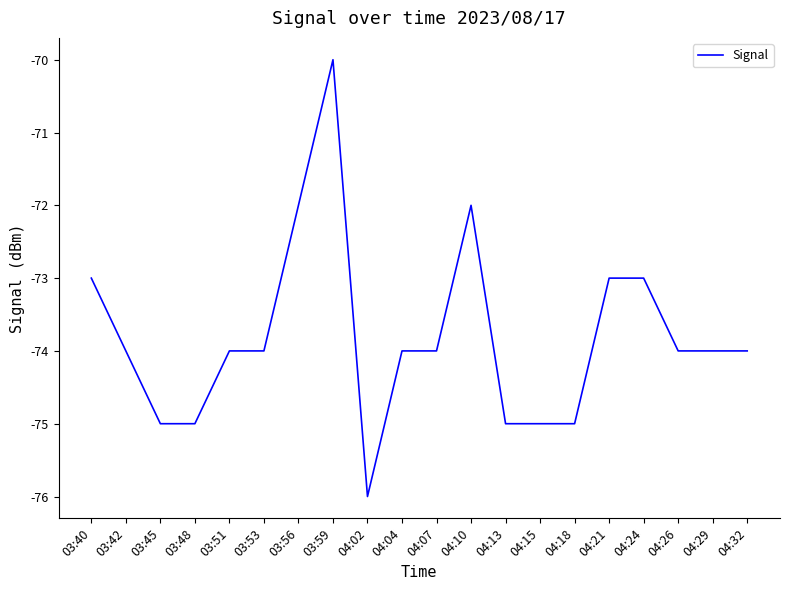

Does the chart have visible grid lines?

No